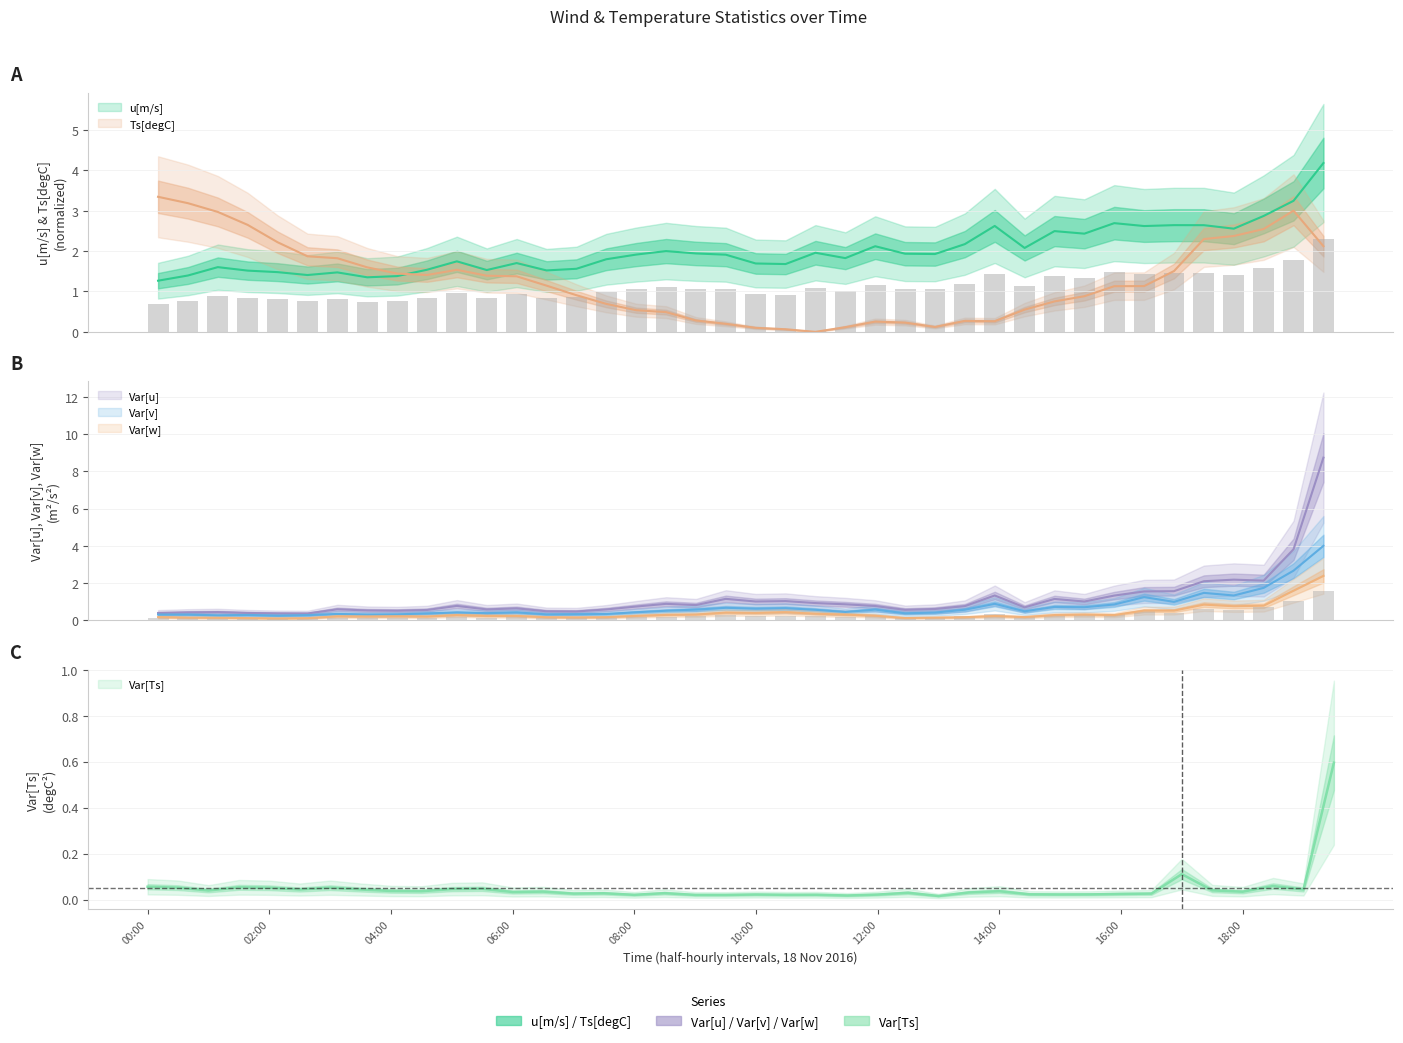

Are the bars grouped side by side (vs. stacked)?

Yes